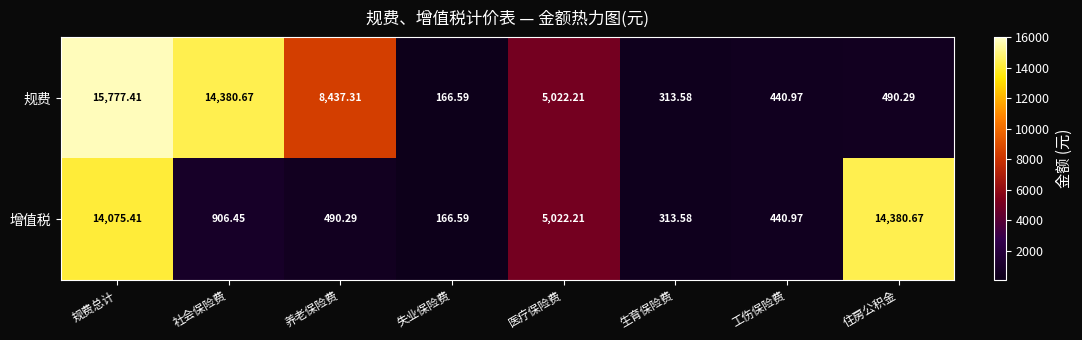

List the series in order of their peak value, lowest first.

增值税, 规费